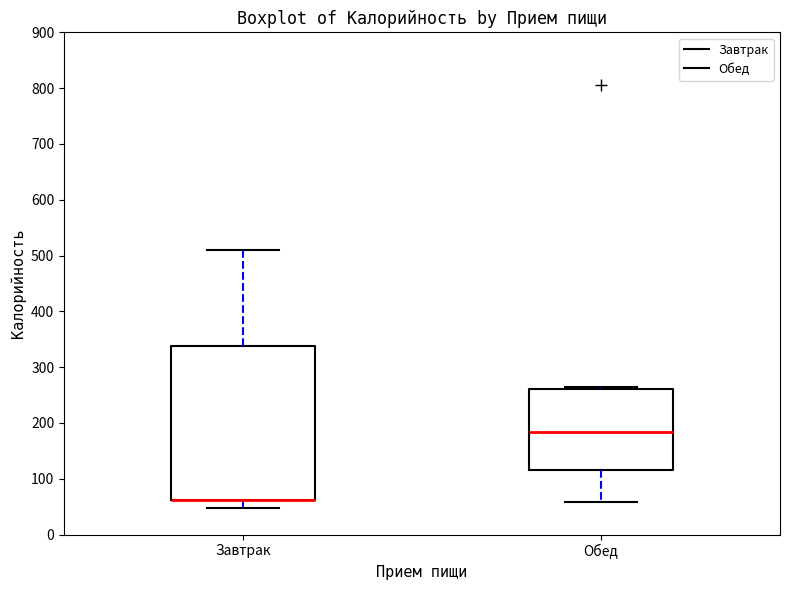

Which box is the tallest, from its lower edge to its upper edge?

Завтрак